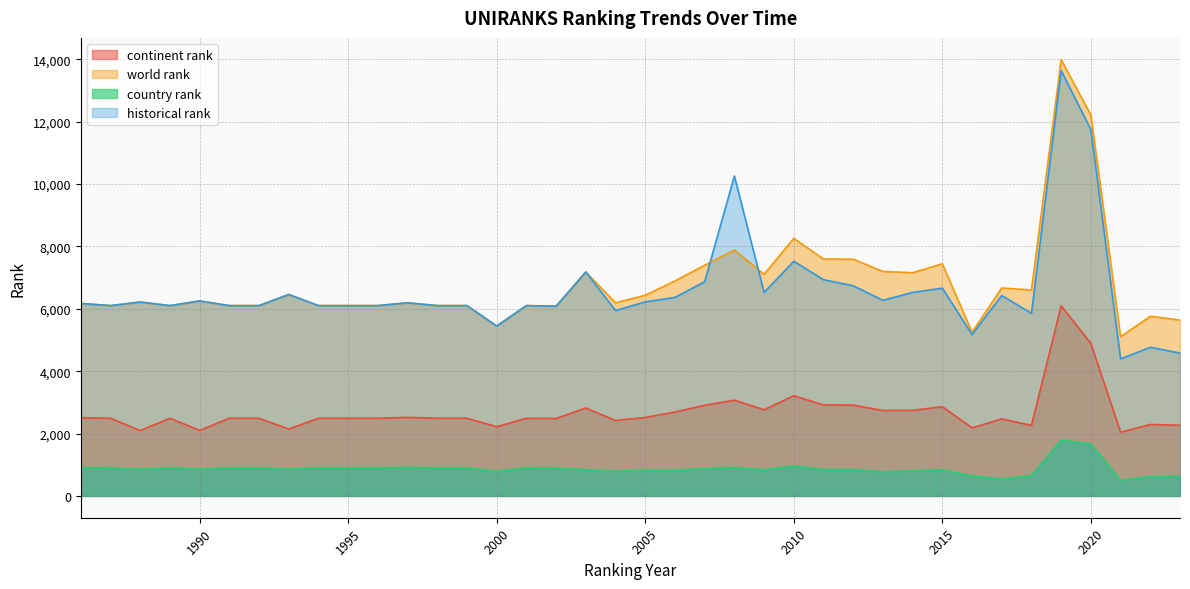

List the series in order of their peak value, lowest first.

country rank, continent rank, historical rank, world rank